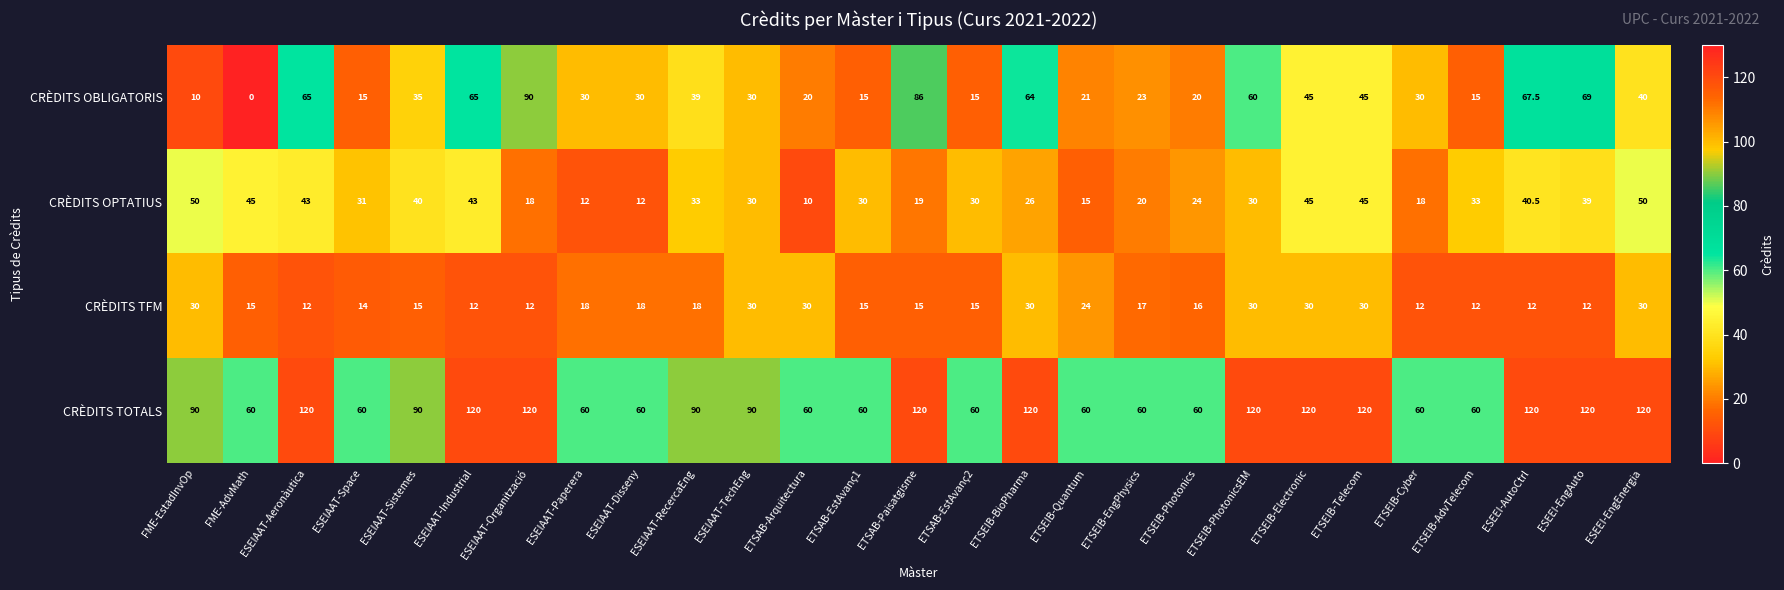

Rank the series by their maximum value, from highest to lowest.

CRÈDITS TOTALS, CRÈDITS OBLIGATORIS, CRÈDITS OPTATIUS, CRÈDITS TFM